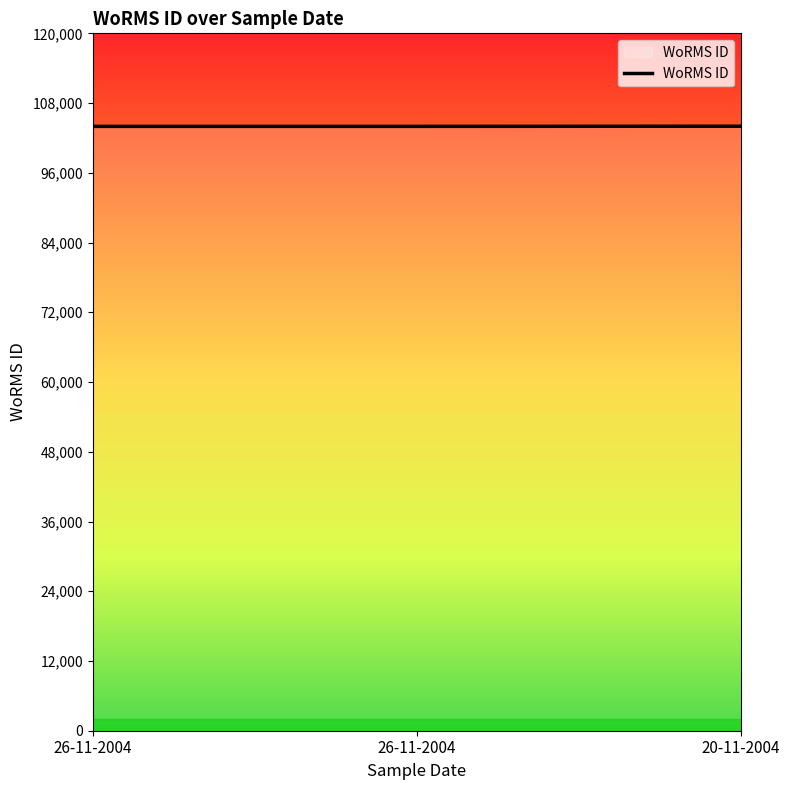

What is the difference between the maximum and second lowest values?

25